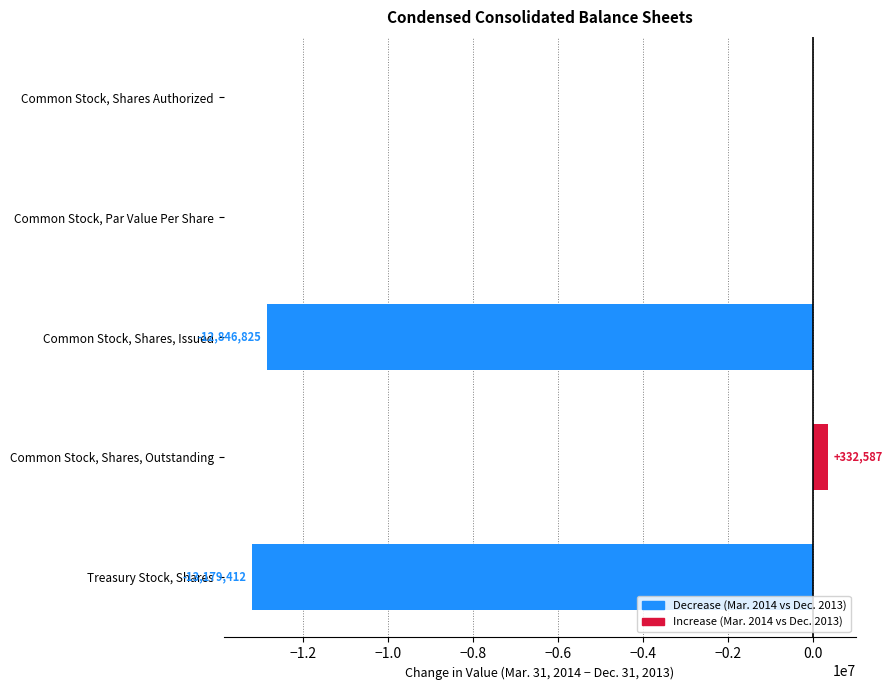

Between Common Stock, Shares Authorized and Treasury Stock, Shares, which is larger?

Common Stock, Shares Authorized